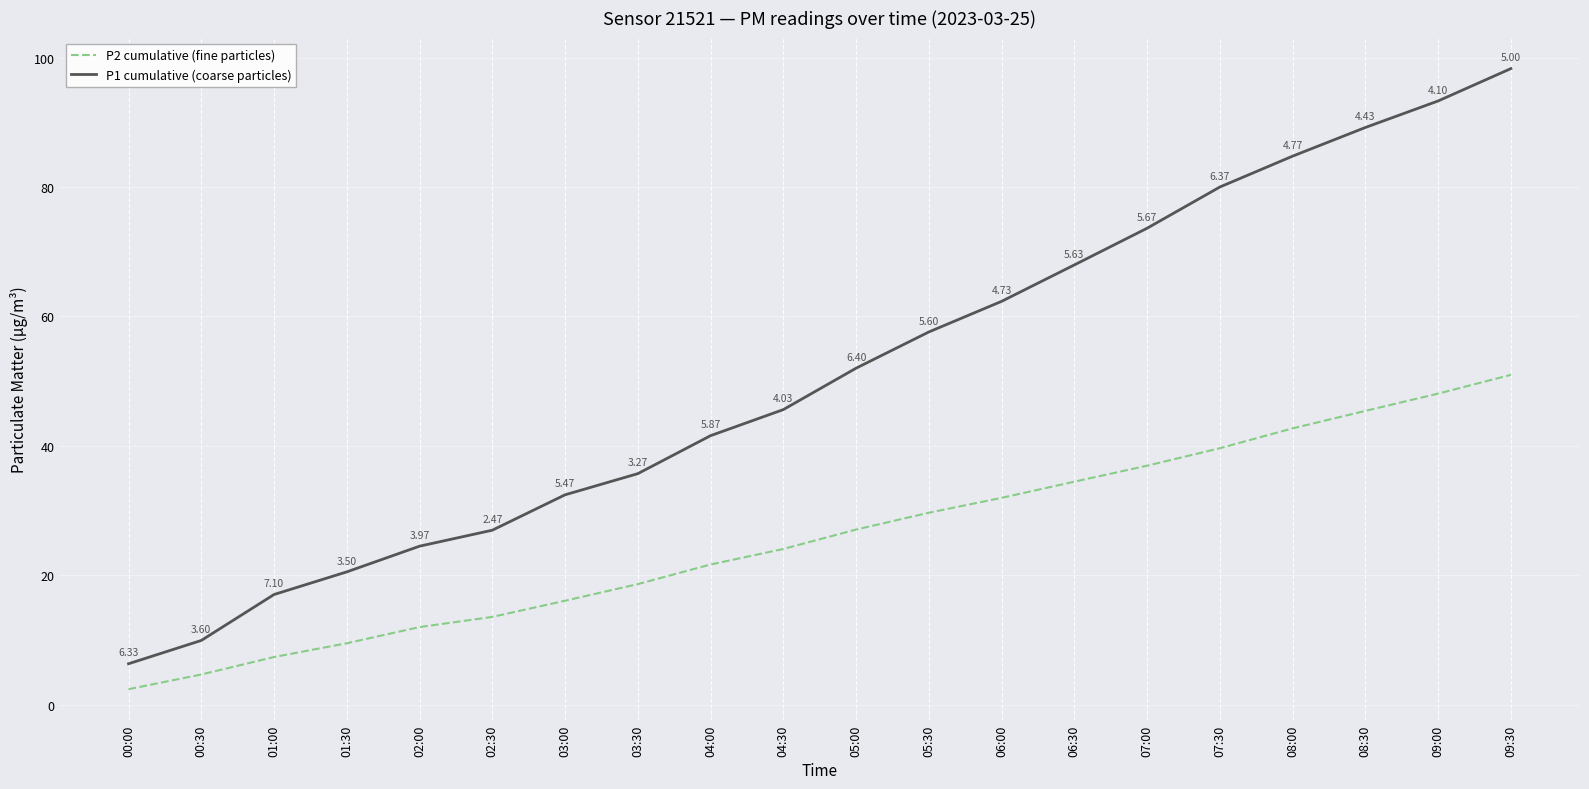

True or false: P1 cumulative (coarse particles) and P2 cumulative (fine particles) cross at least once.

False